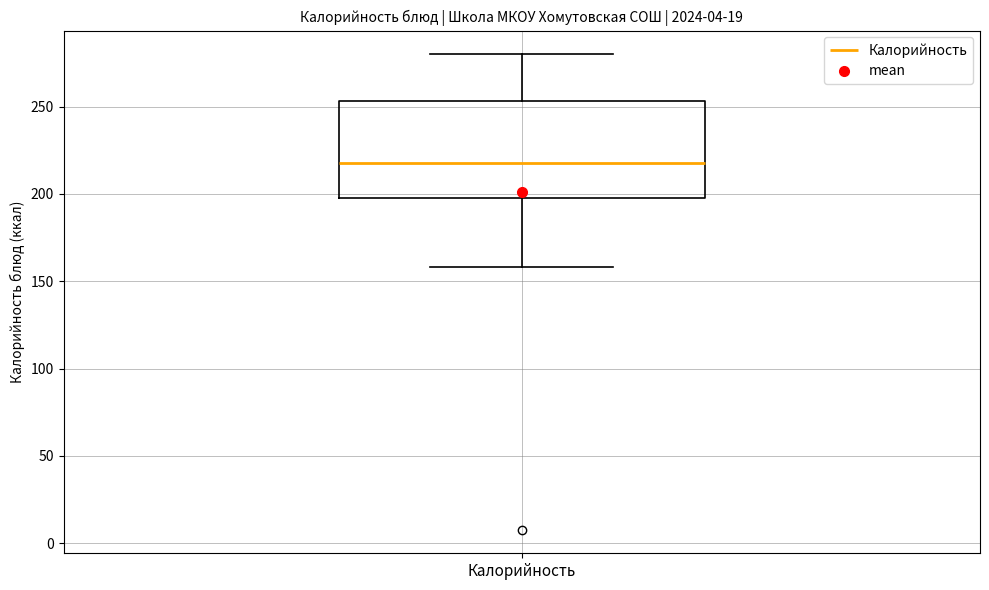

Read this box plot against the y-axis: the position of the median line, the range covered by the box, and the ends of both whiskers. The values are not printed on the chart, so give them approximately, as read against the axis.

median 220, box 200 to 255, whiskers 160 to 280